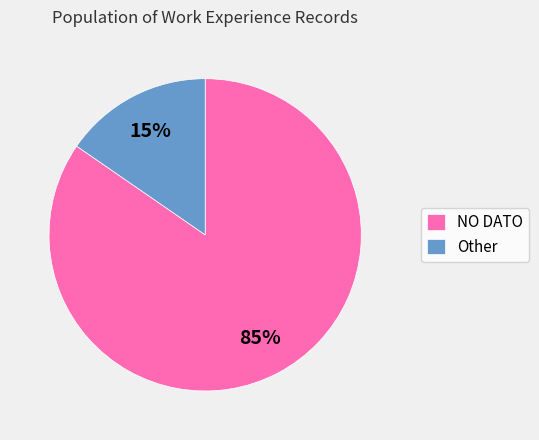

True or false: Other accounts for 15% of the total.

True